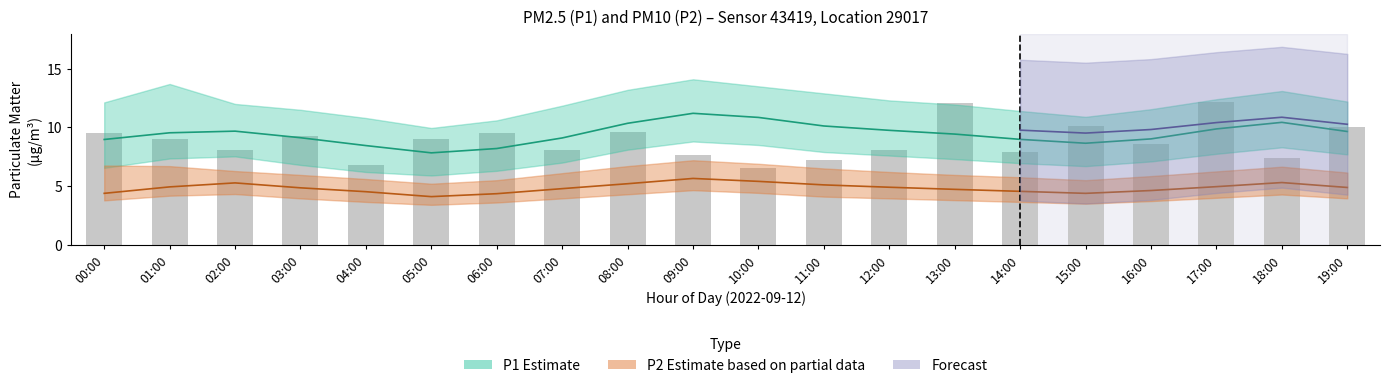

What is the label of the 1st bar from the right?

19:00